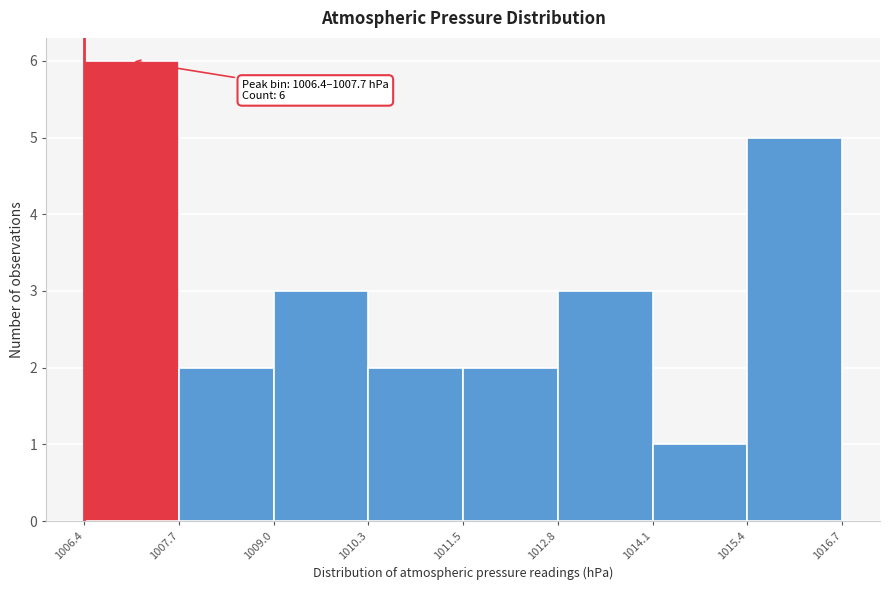

Over which range of the x-axis is the bar tallest?

1006.4 to 1007.7